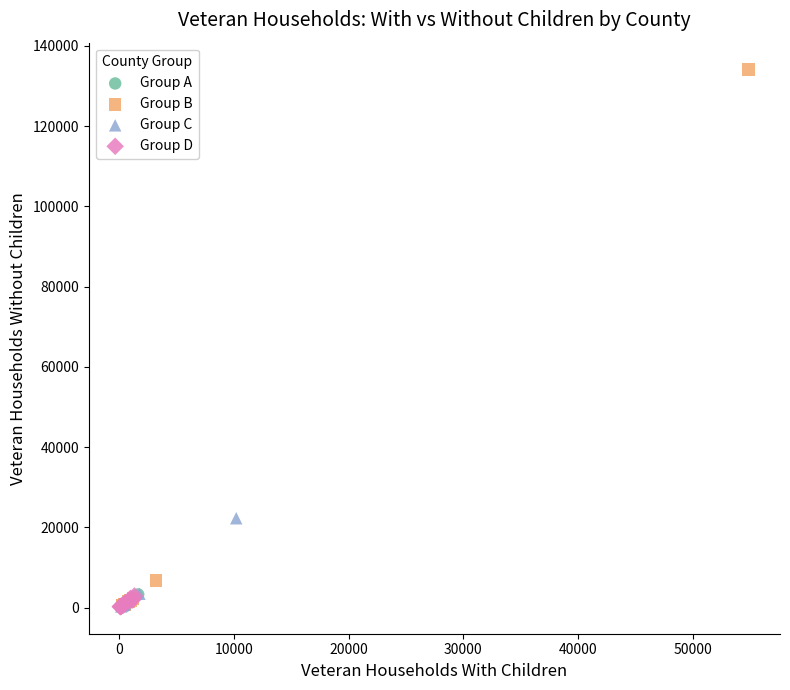

Which series has the widest spread of Y values?

Group B